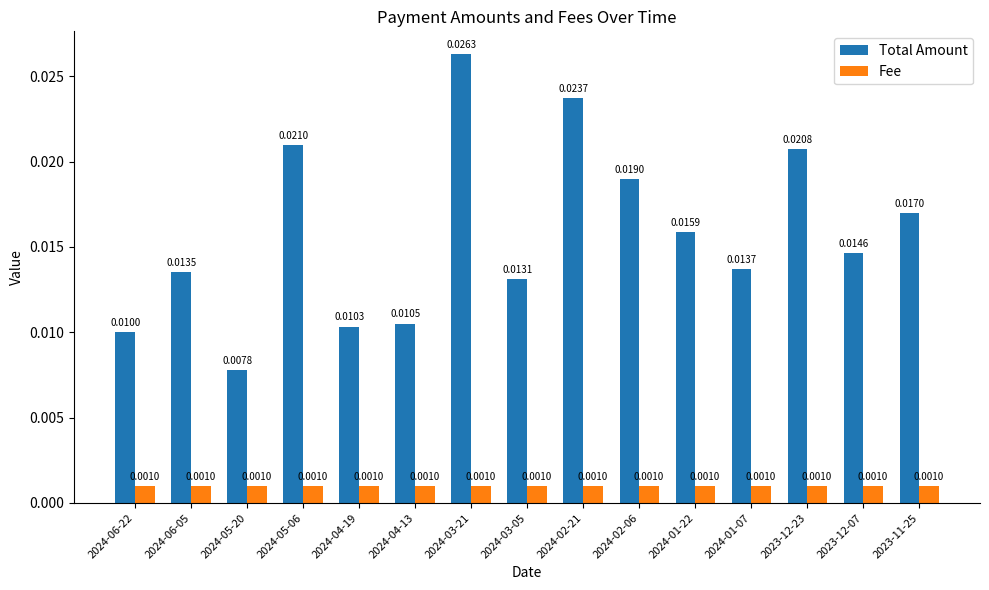

At how many categories does at least one series exceed 0?

15